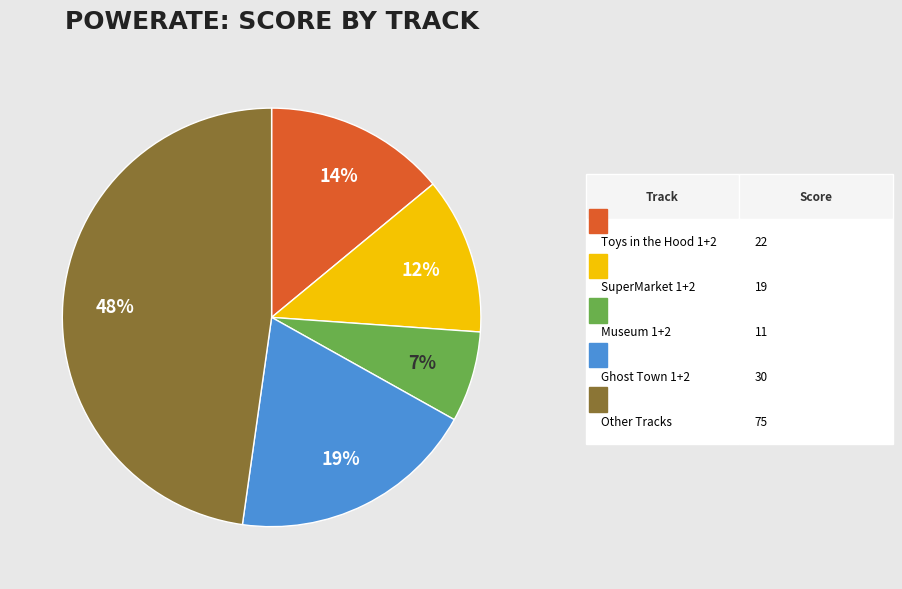

Is there any slice that represents more than half of the pie?

No